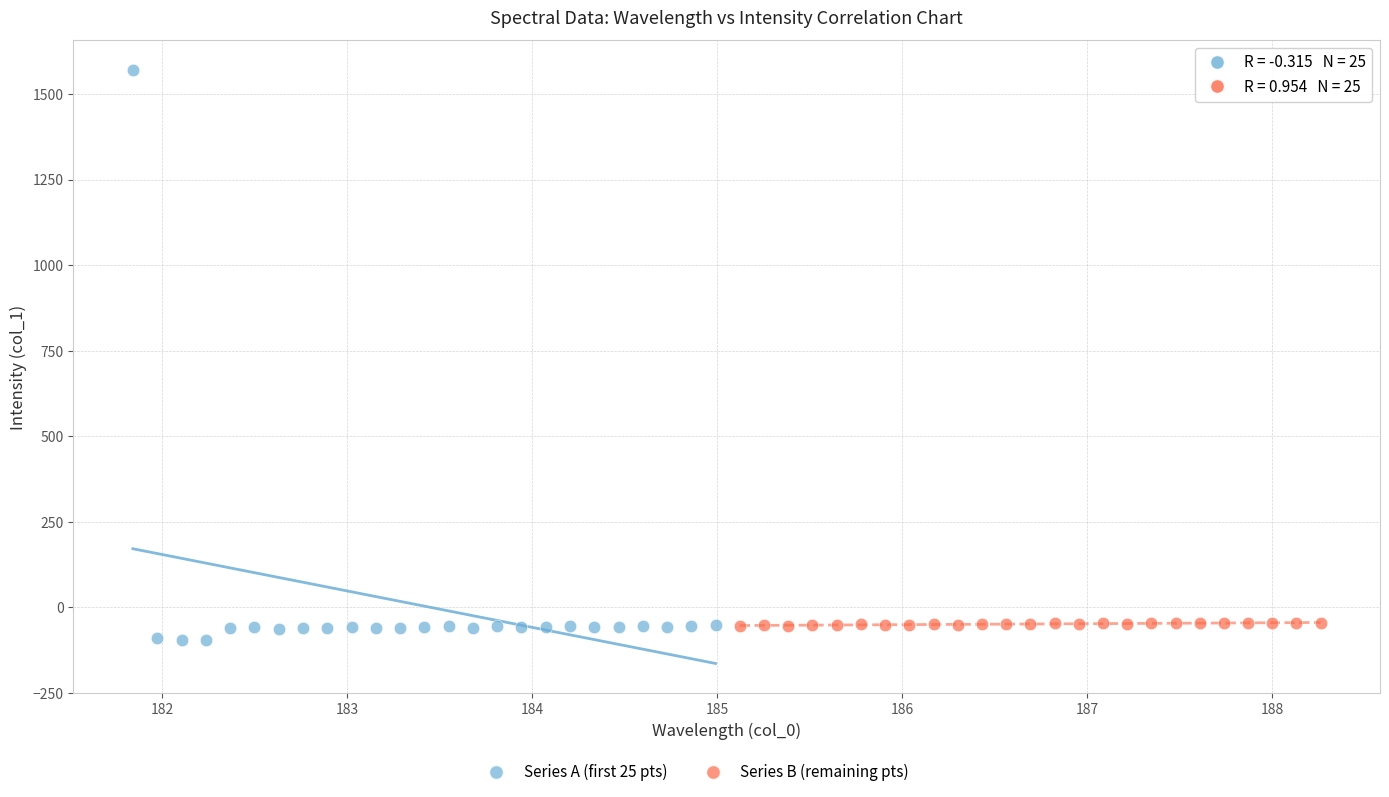

Which series has the widest spread of Y values?

Series A (first 25 pts)